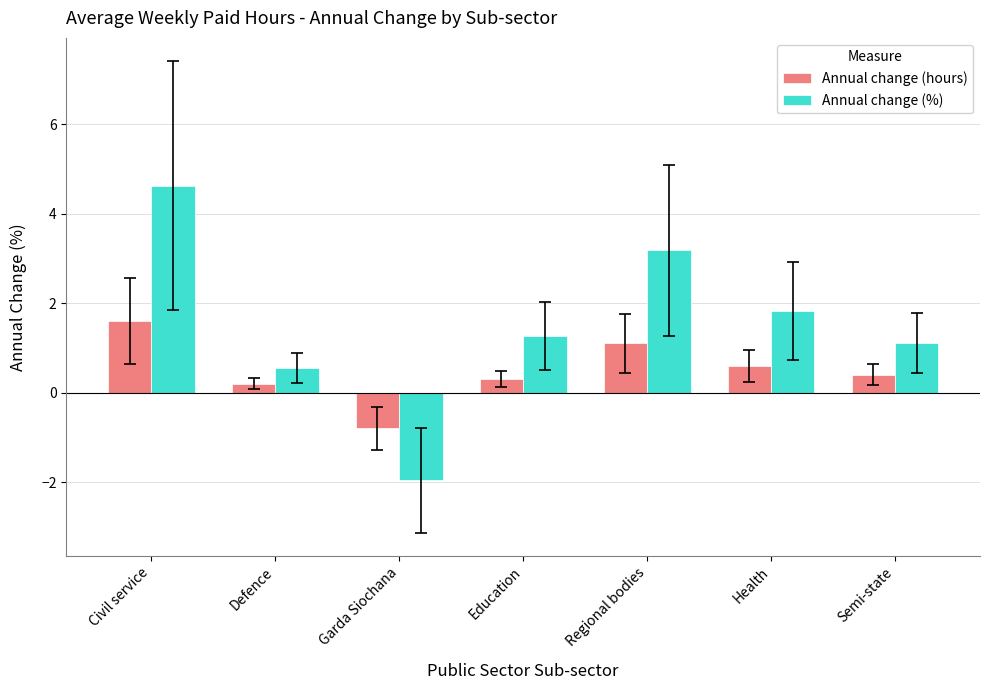

What is the minimum value for Annual change (hours)?

-0.8